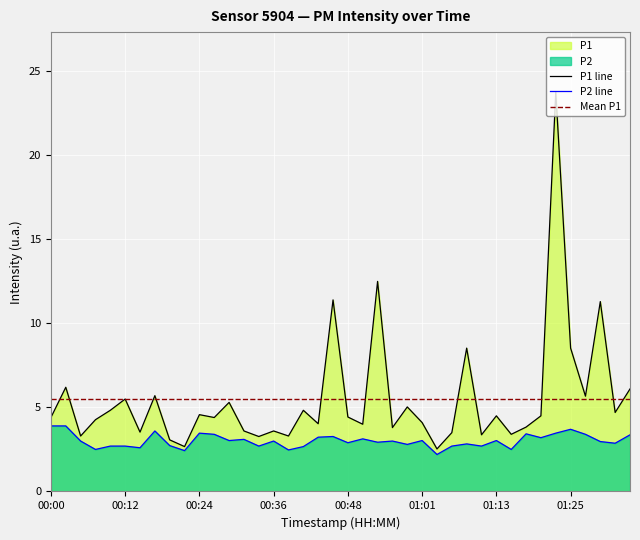

Reading left to right, what are all the values shown in this chart?

P1: 4.4	6.2	3.3	4.3	4.8	5.5	3.5	5.7	3.1	2.7	4.6	4.4	5.3	3.6	3.3	3.6	3.3	4.8	4.0	11.4	4.4	4.0	12.5	3.8	5.0	4.1	2.5	3.5	8.5	3.4	4.5	3.4	3.8	4.5	23.8	8.5	5.7	11.3	4.7	6.1
P2: 3.9	3.9	3.0	2.5	2.7	2.7	2.6	3.6	2.7	2.4	3.5	3.4	3.0	3.1	2.7	3.0	2.5	2.7	3.2	3.3	2.9	3.1	2.9	3.0	2.8	3.0	2.2	2.7	2.8	2.7	3.0	2.5	3.4	3.2	3.5	3.7	3.4	3.0	2.9	3.4